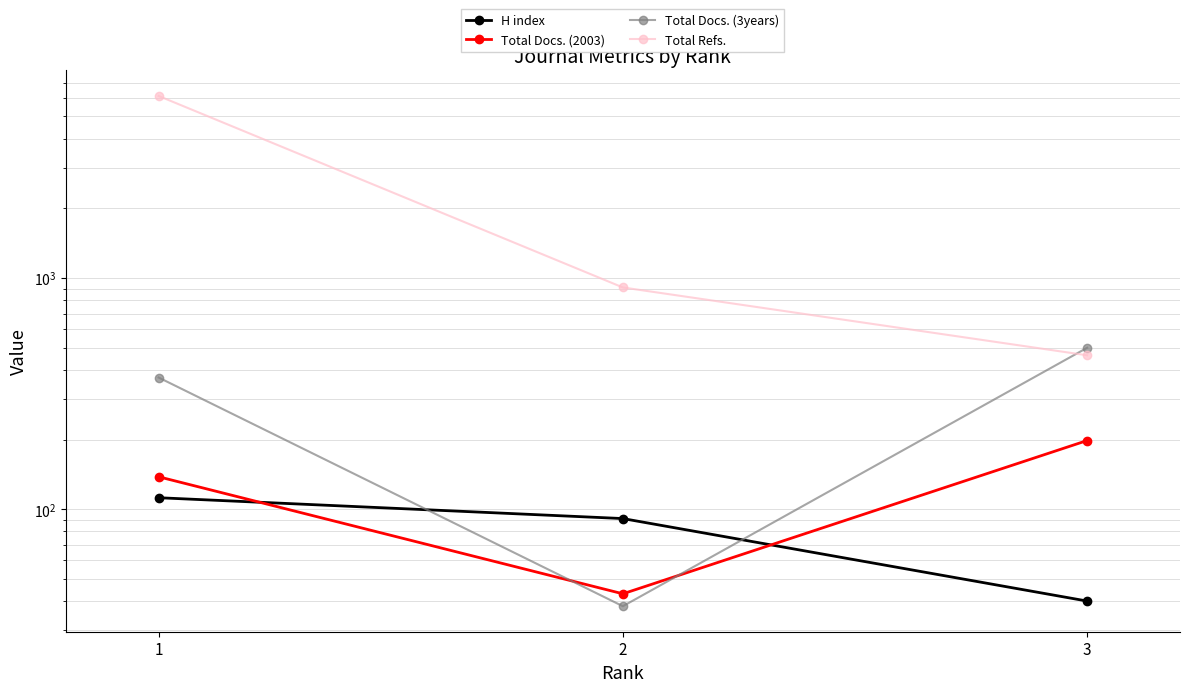

At which label does Total Docs. (2003) reach its peak?

3